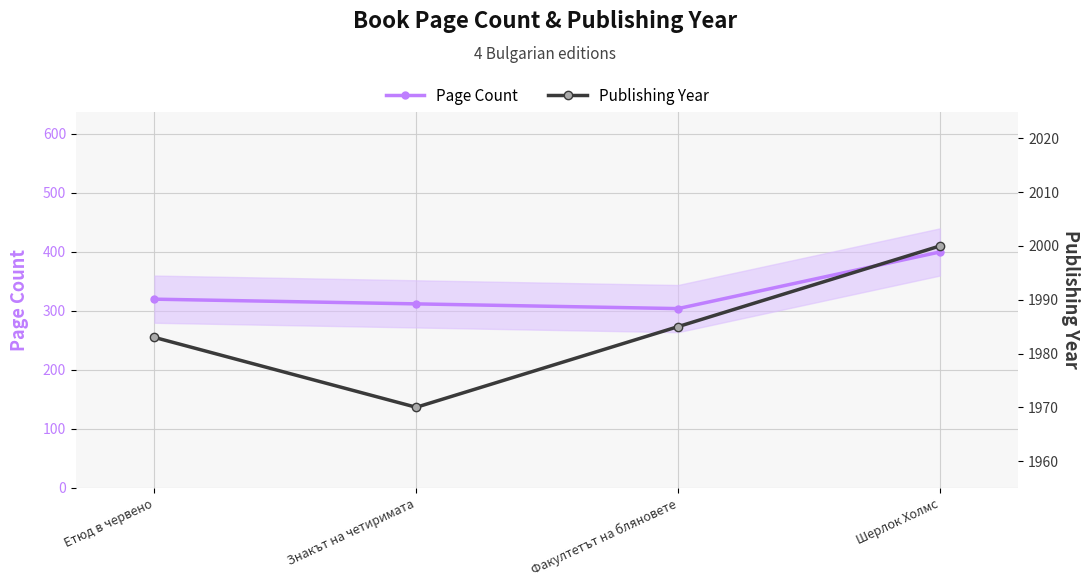

Is this an area chart (filled region under the line)?

No